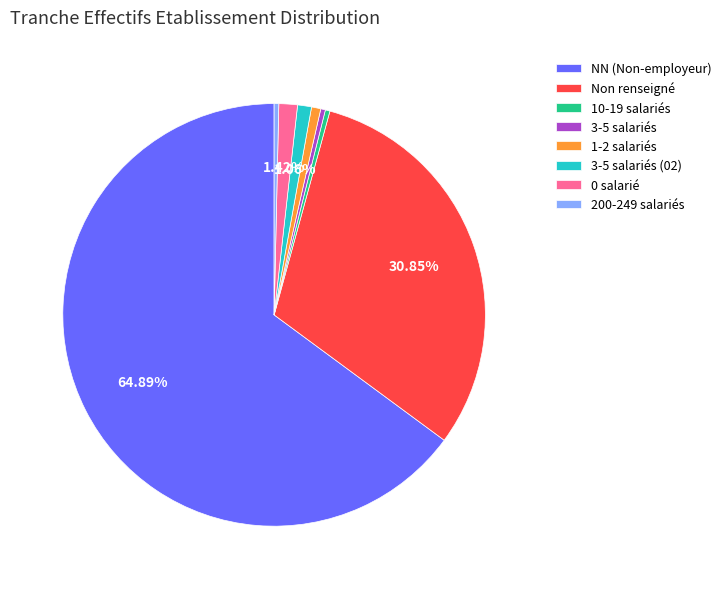

What is the majority slice?

NN (Non-employeur)